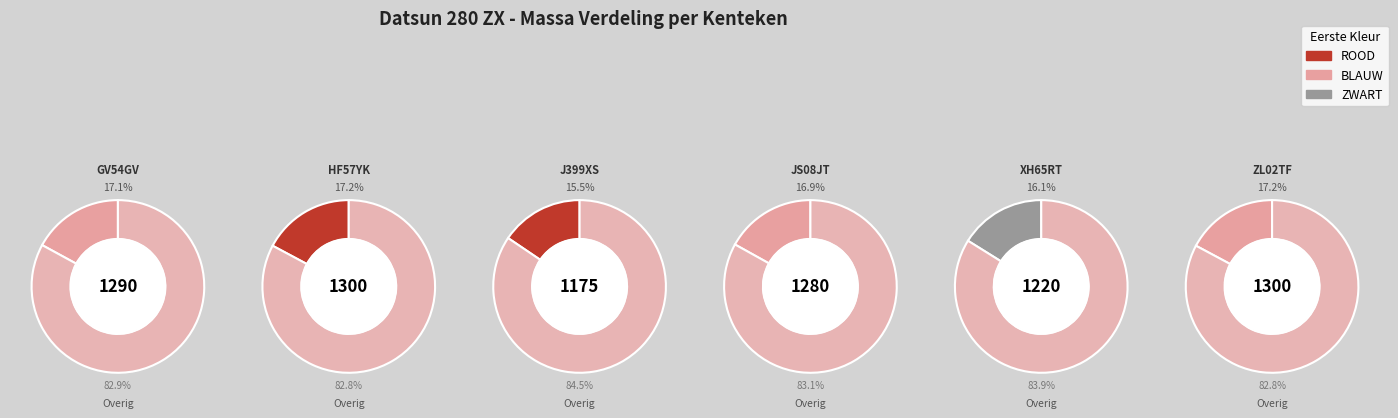

Does XH65RT account for over 50% of the chart?

No